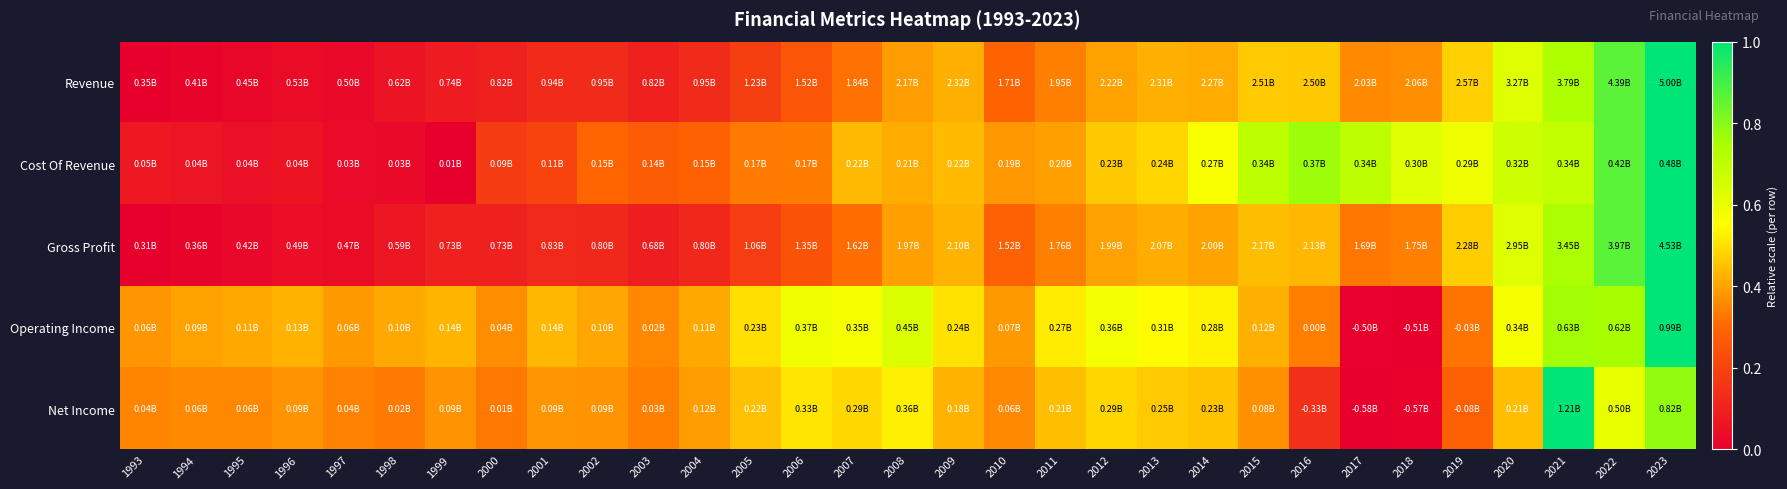

Between 2017 and 1993, which is larger?

2017